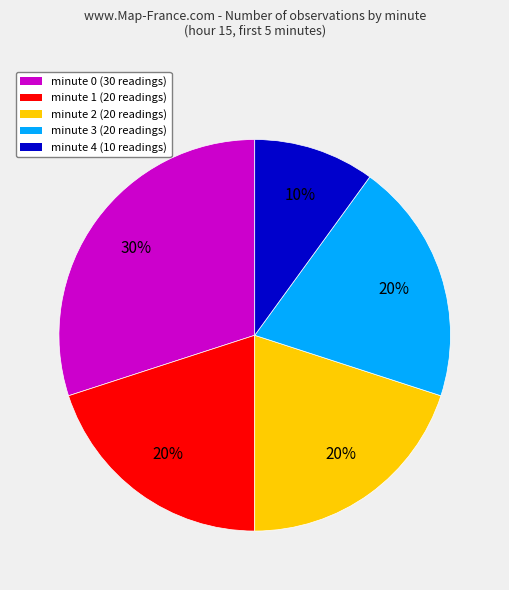

Does any single category account for the majority?

No